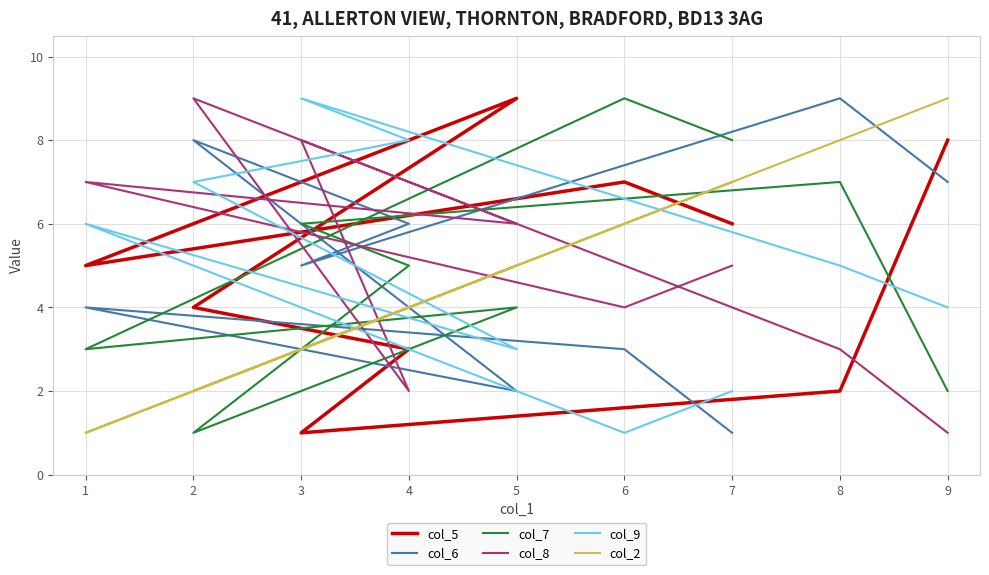

How many intersections are there between col_6 and col_5?

2